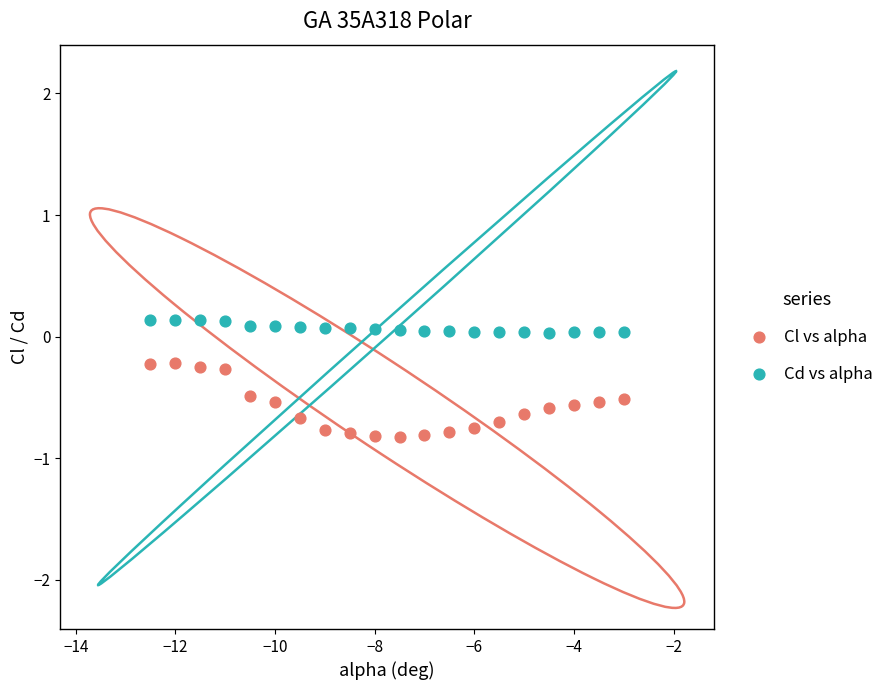

What are all the series names shown in the legend?

Cl vs alpha, Cd vs alpha